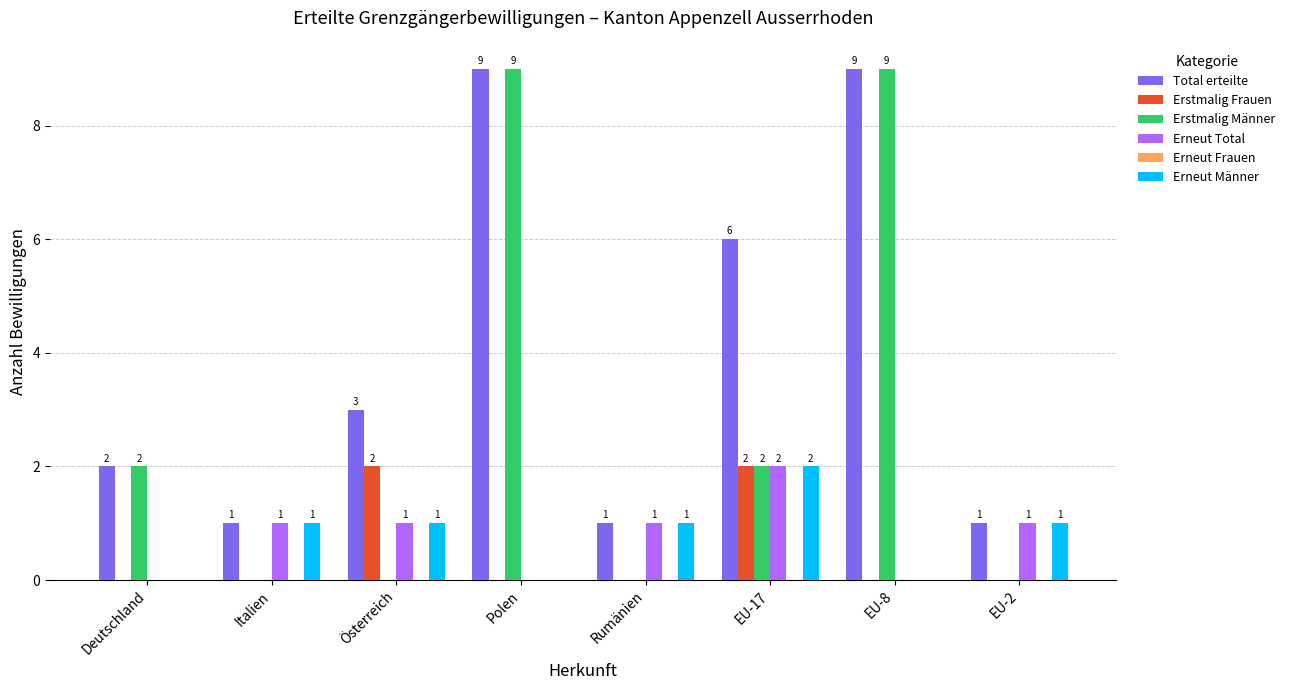

How many groups of bars are there?

8